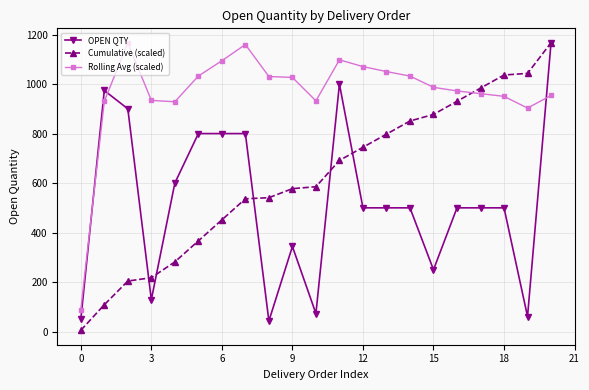

True or false: Rolling Avg (scaled) has more than 1 interior local peaks.

True